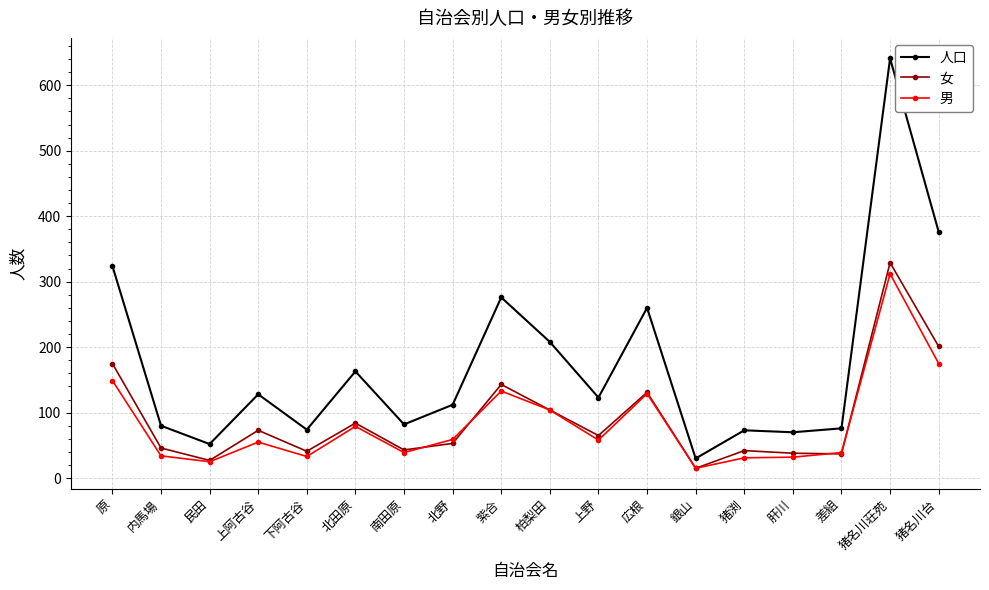

The 男 series shows 79 at 北田原. True or false?

True